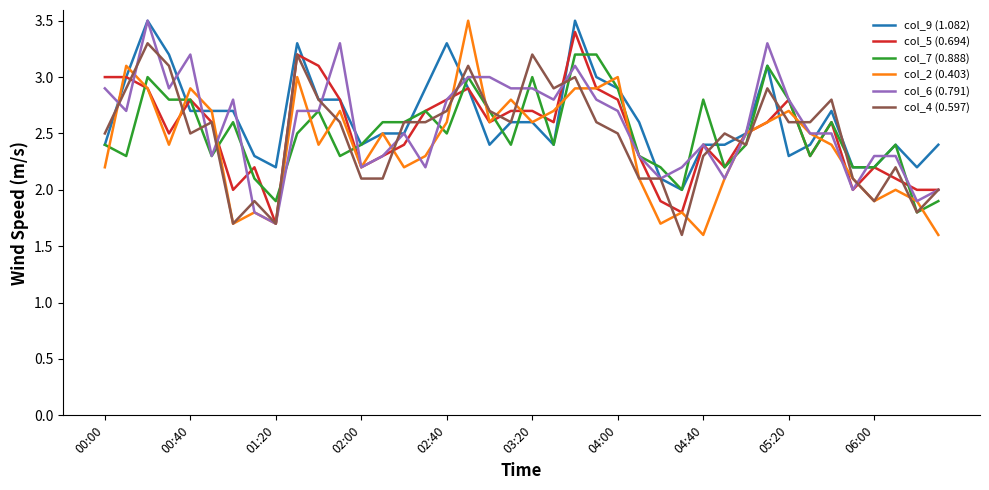

What is the minimum value shown in the chart?

1.6